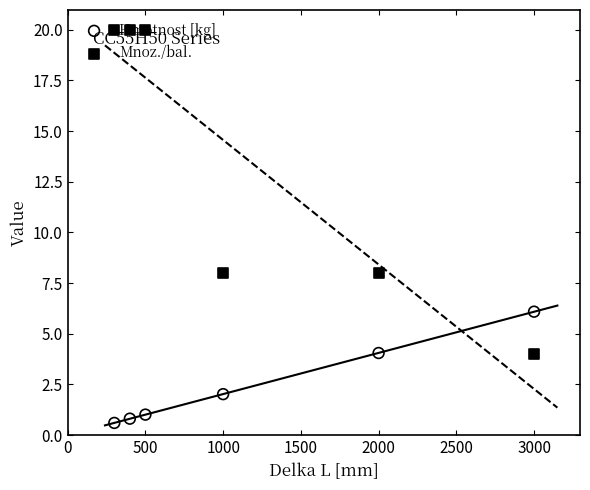

What is the total value across all series at 2000?

12.1